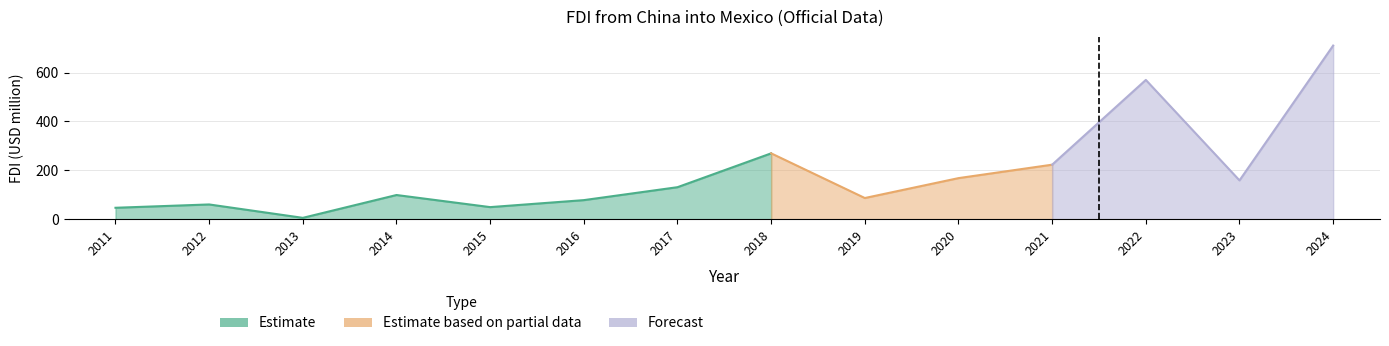

How many data points are above 130?

7